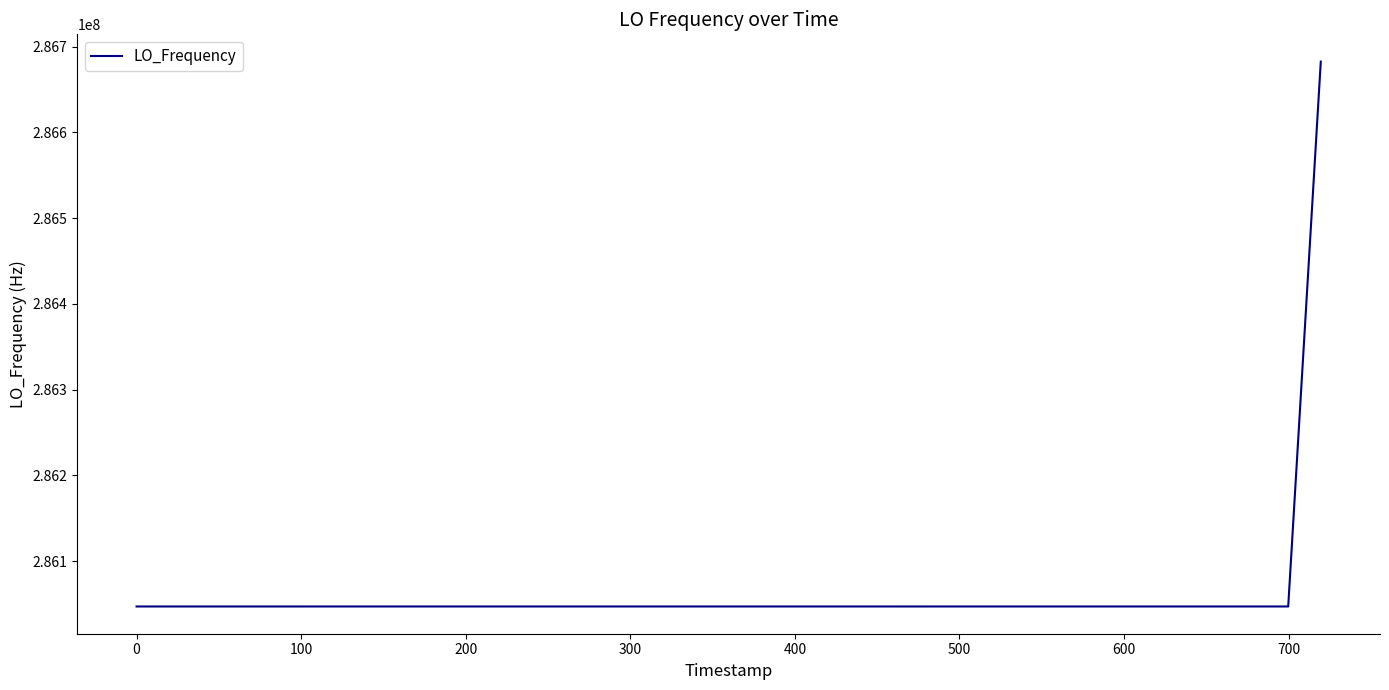

What is the difference between the maximum and minimum values?

635706.8